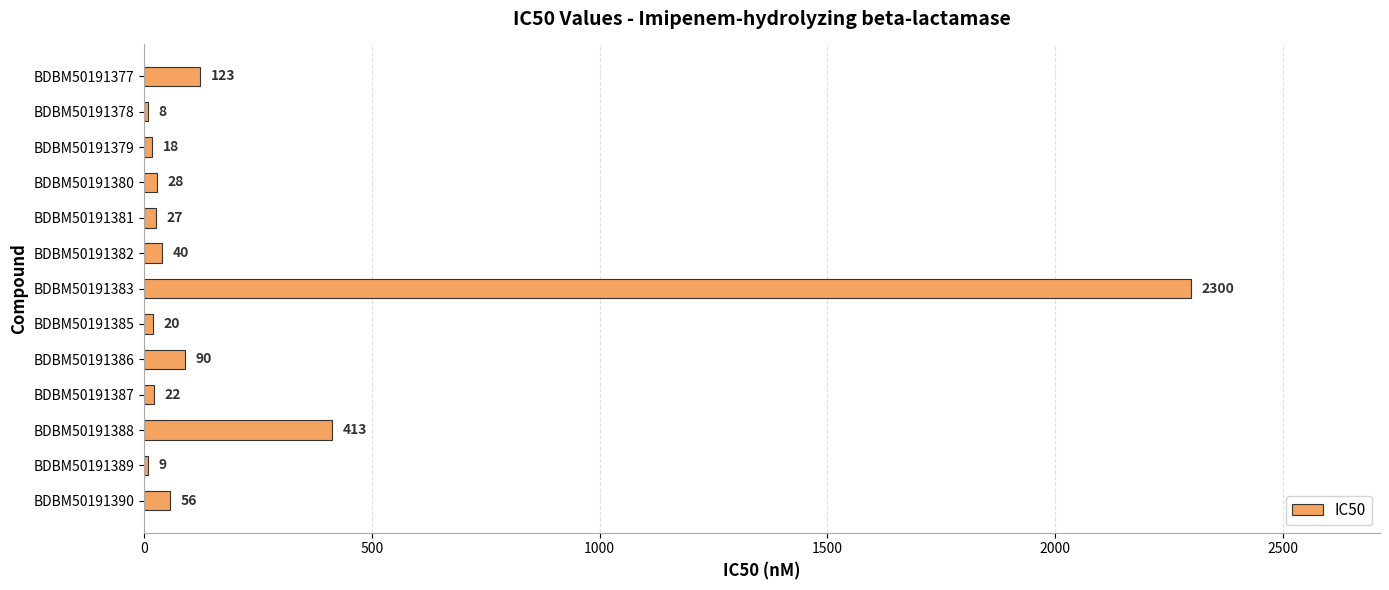

Is it true that the value at BDBM50191381 is 27?

True